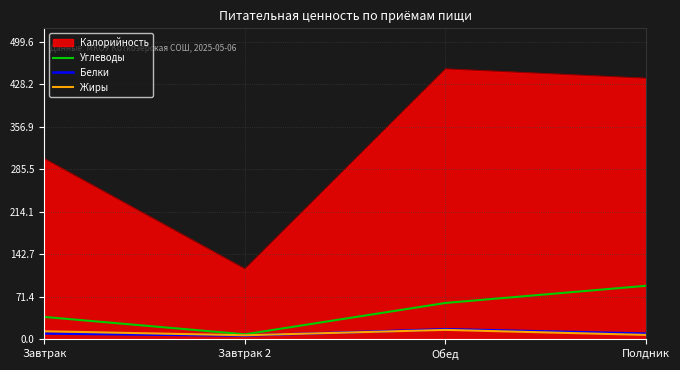

Is it true that Калорийность equals 779.8 at Полдник?

False